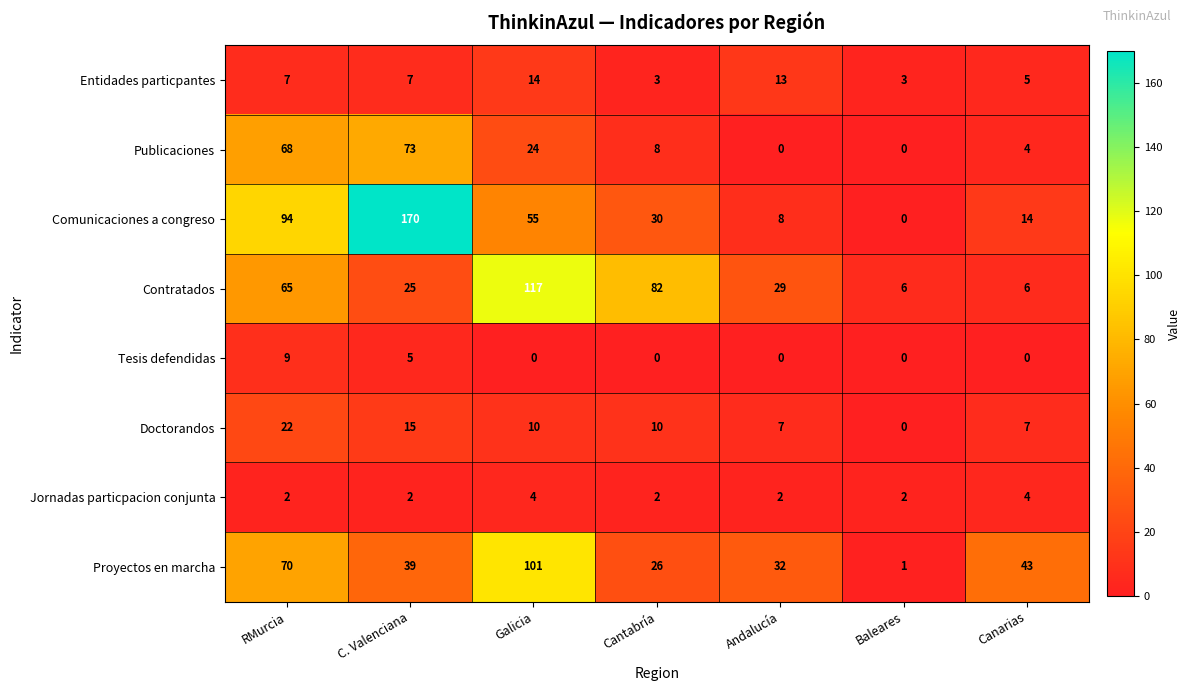

What is the spread (max minus min) of values at Galicia?

117